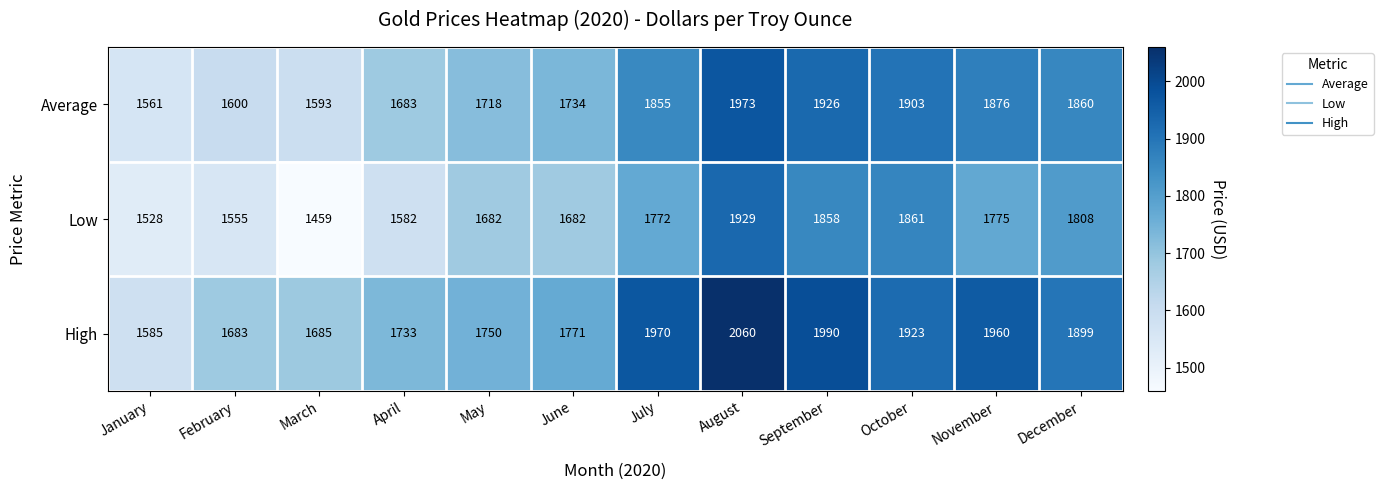

What is the greatest value displayed?

2060